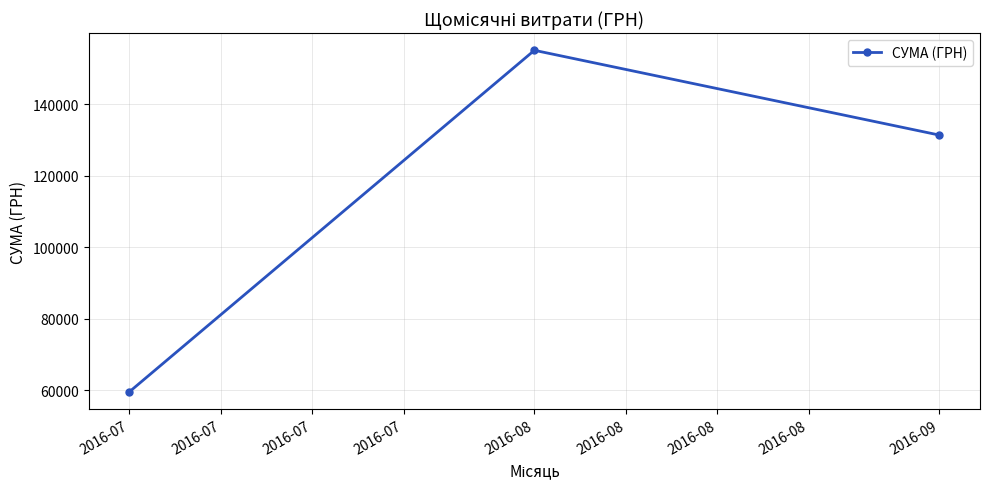

What is the smallest value displayed?

59558.1